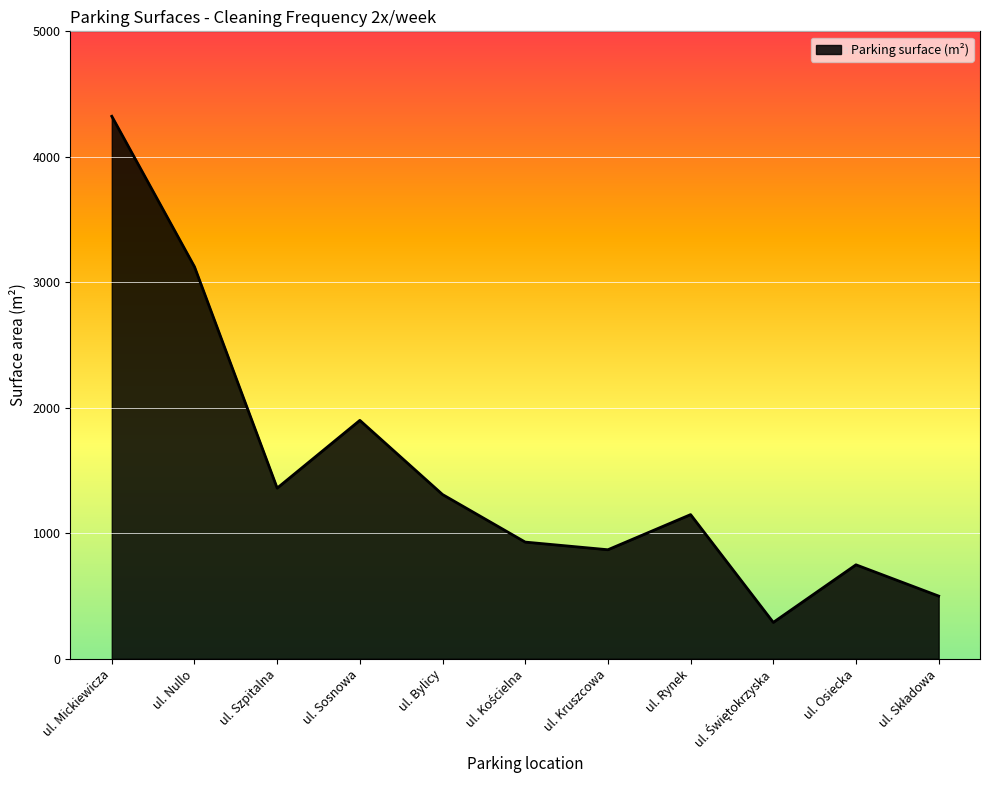

Reading right to left, list all the values displayed in this chart.

500	749	290	1149	869	930	1309	1900	1360	3124	4323